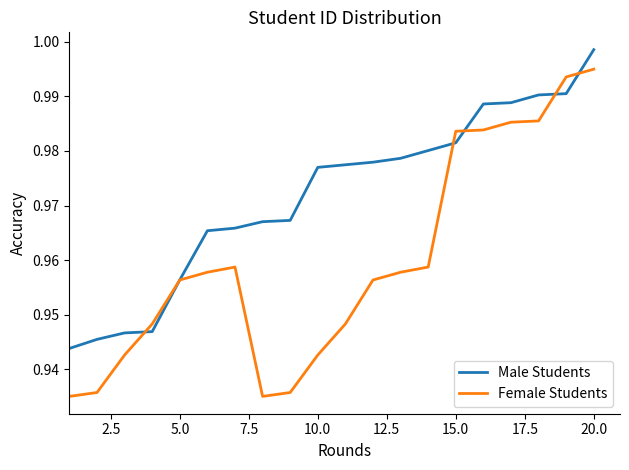

How many times do Female Students and Male Students cross each other?

6